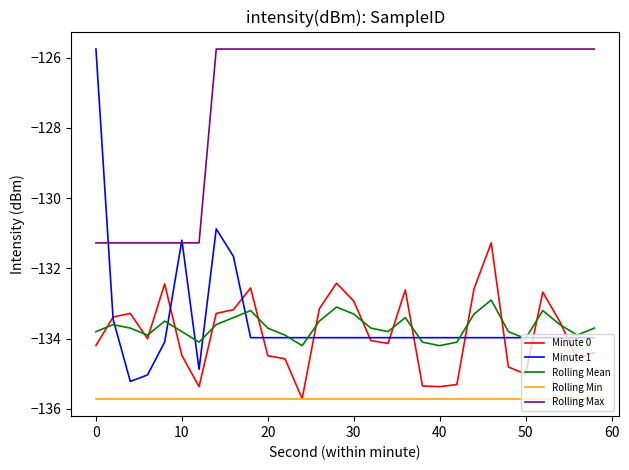

True or false: Rolling Min and Minute 1 cross at least once.

False